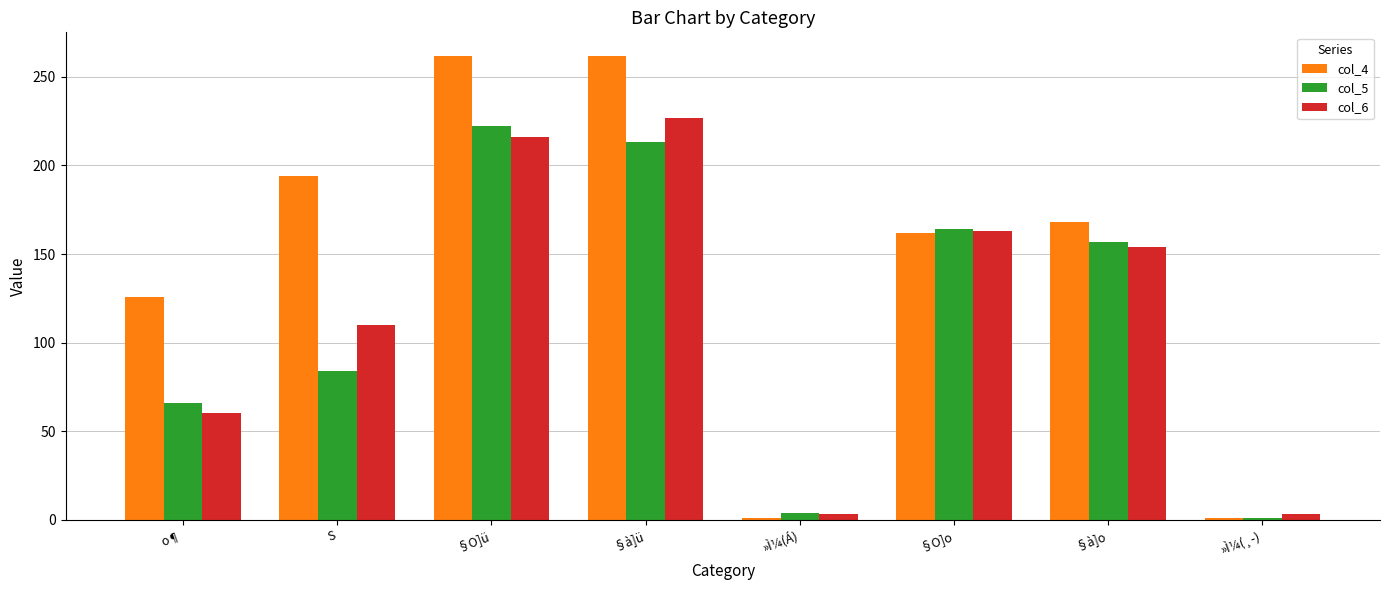

Reading left to right, list all the values displayed in this chart.

col_4: o¶=126	S=194	§O]ü=262	§à]ü=262	»Ì¼(Á)=1	§O]o=162	§à]o=168	»Ì¼(¸­)=1
col_5: o¶=66	S=84	§O]ü=222	§à]ü=213	»Ì¼(Á)=4	§O]o=164	§à]o=157	»Ì¼(¸­)=1
col_6: o¶=60	S=110	§O]ü=216	§à]ü=227	»Ì¼(Á)=3	§O]o=163	§à]o=154	»Ì¼(¸­)=3